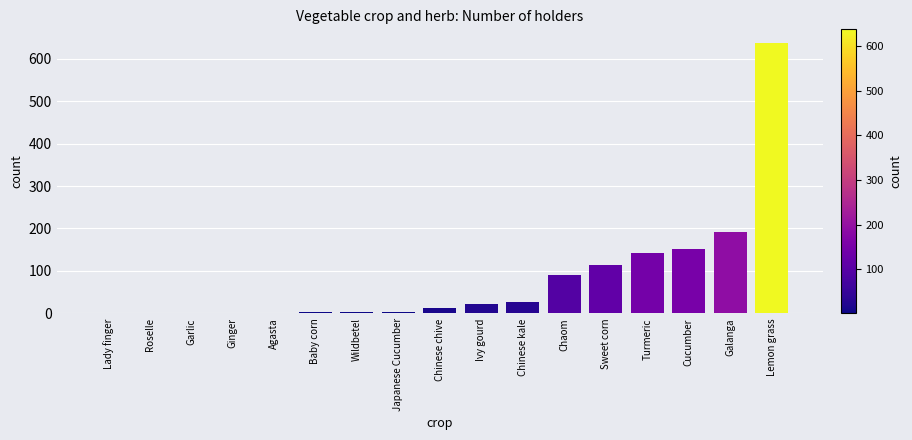

Between Roselle and Turmeric, which is larger?

Turmeric